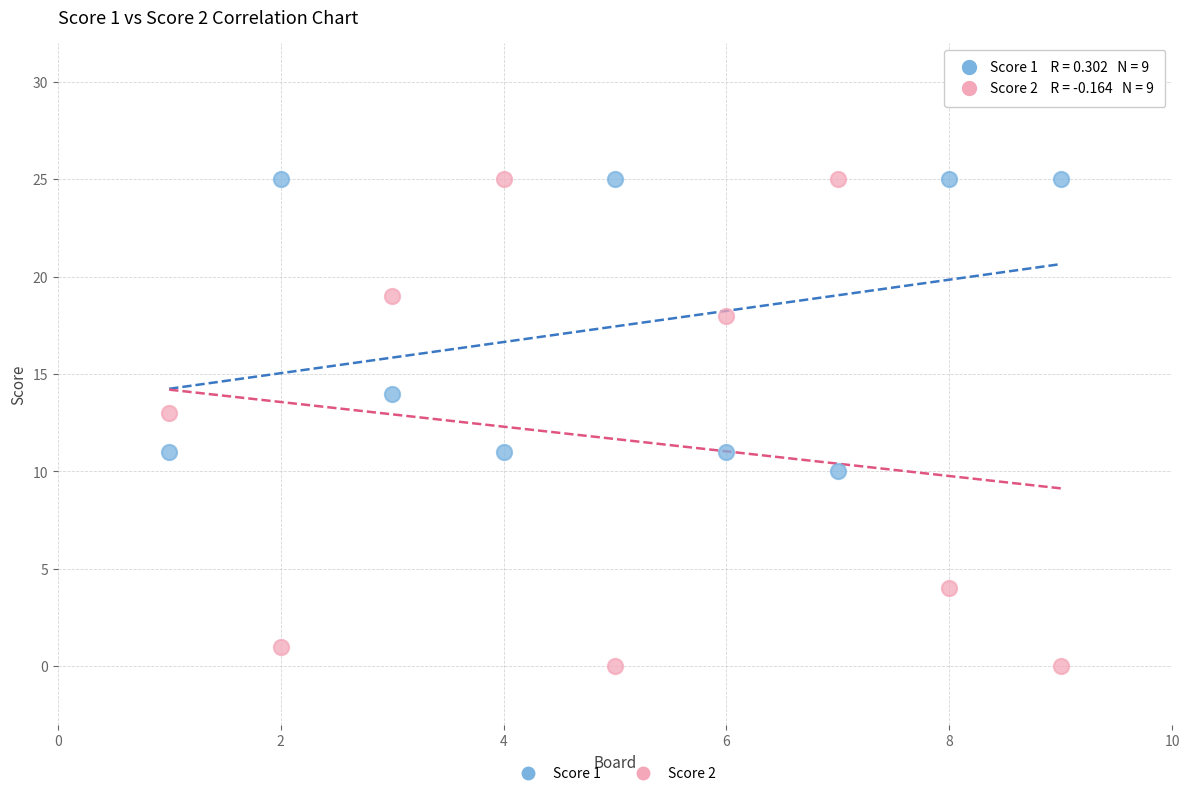

Across all data points, what is the range of Y values (max minus min)?

25